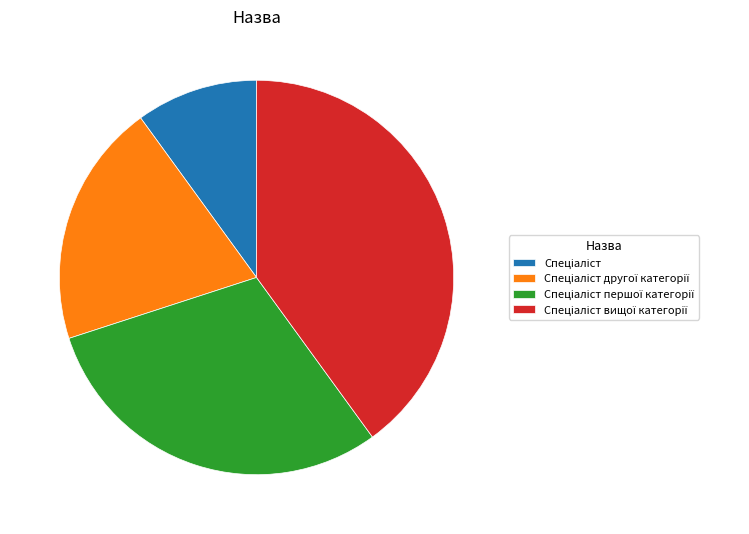

Does any single category account for the majority?

No